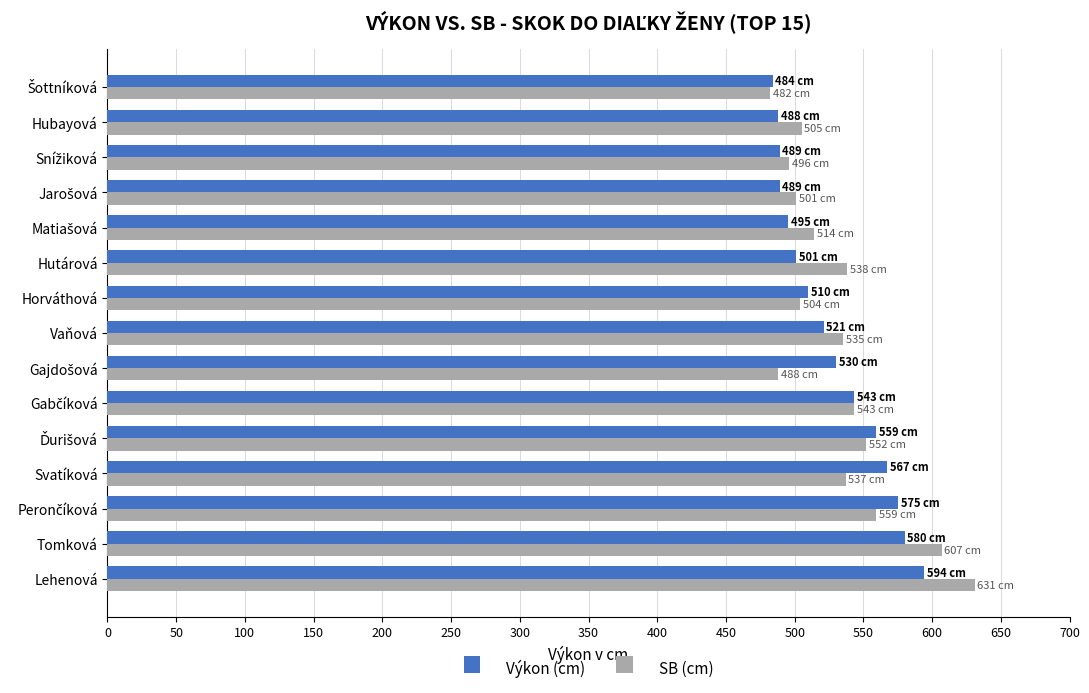

What are all the series names shown in the legend?

Výkon (cm), SB (cm)